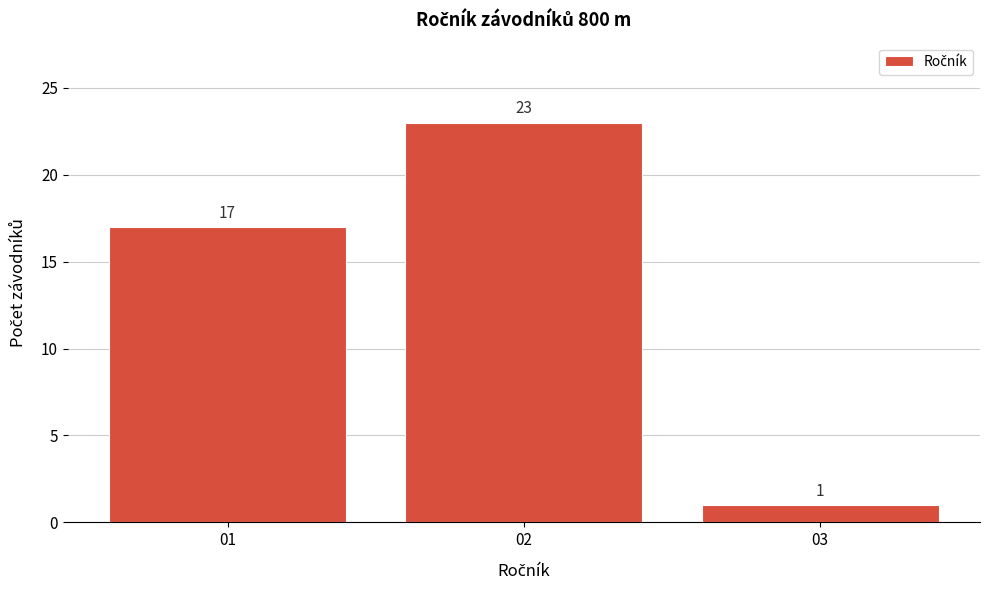

Reading left to right, extract all data points from this chart.

01=17	02=23	03=1